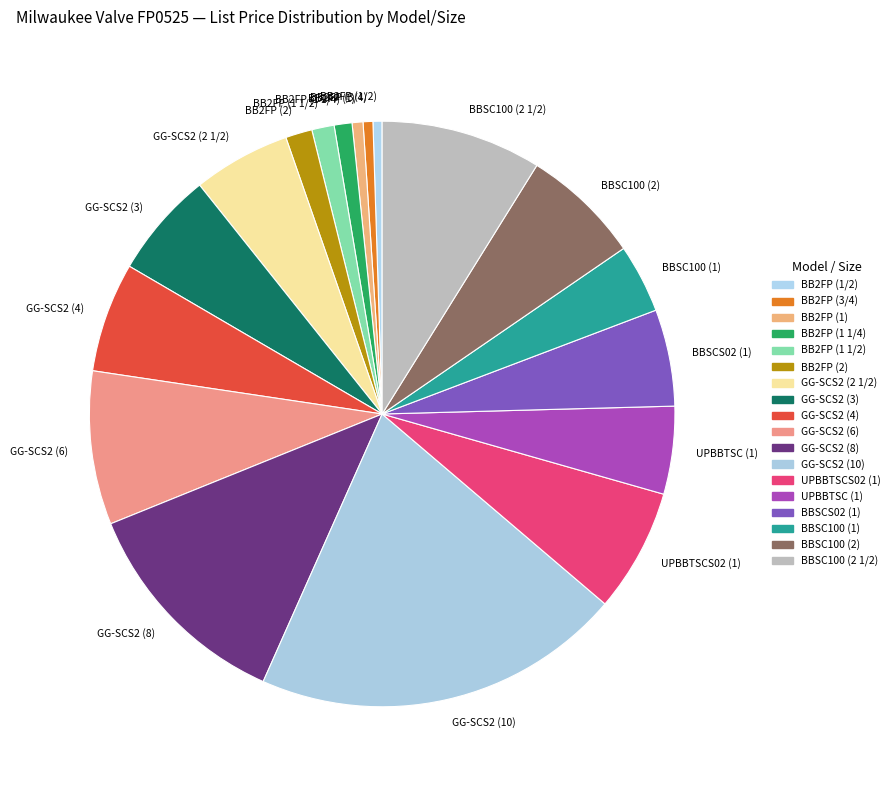

Which slice is the largest?

GG-SCS2 (10)